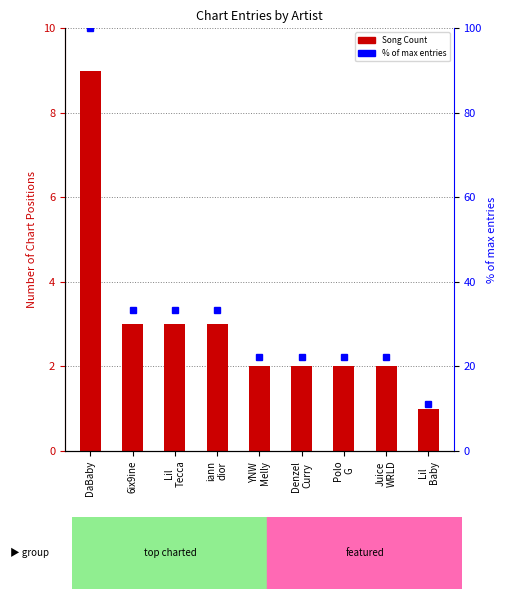

Which series has the widest spread of values?

% of max entries